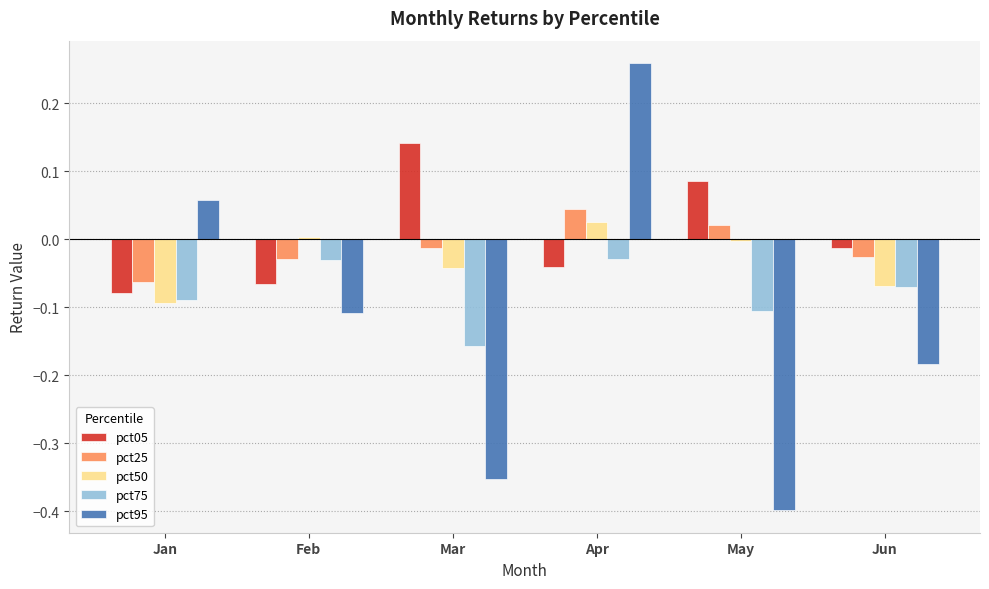

What is the sum of all pct75 values?

-0.5